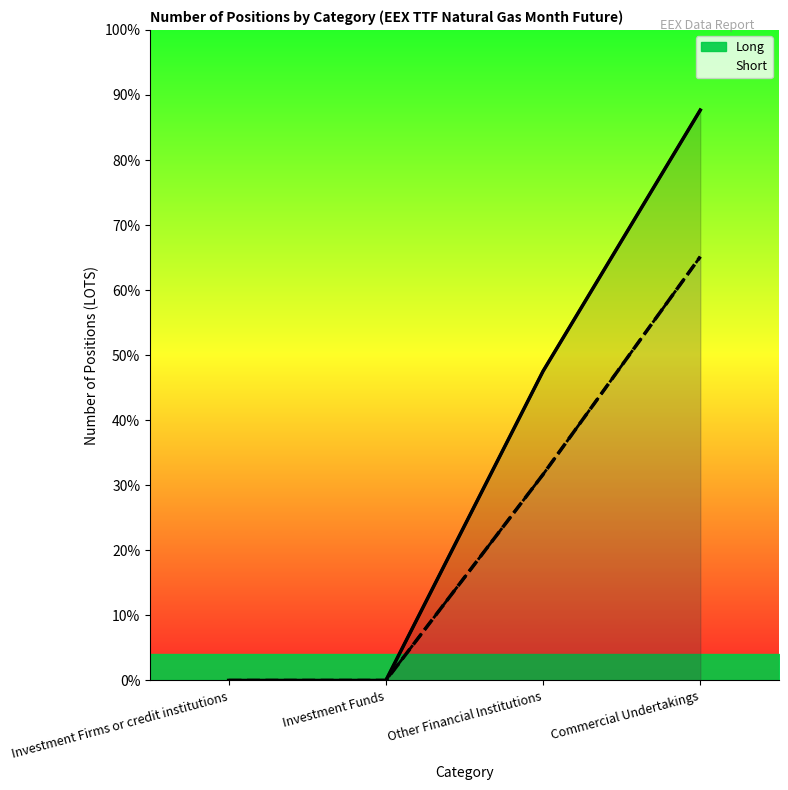

What is the label of the 4th point from the left?

Commercial Undertakings